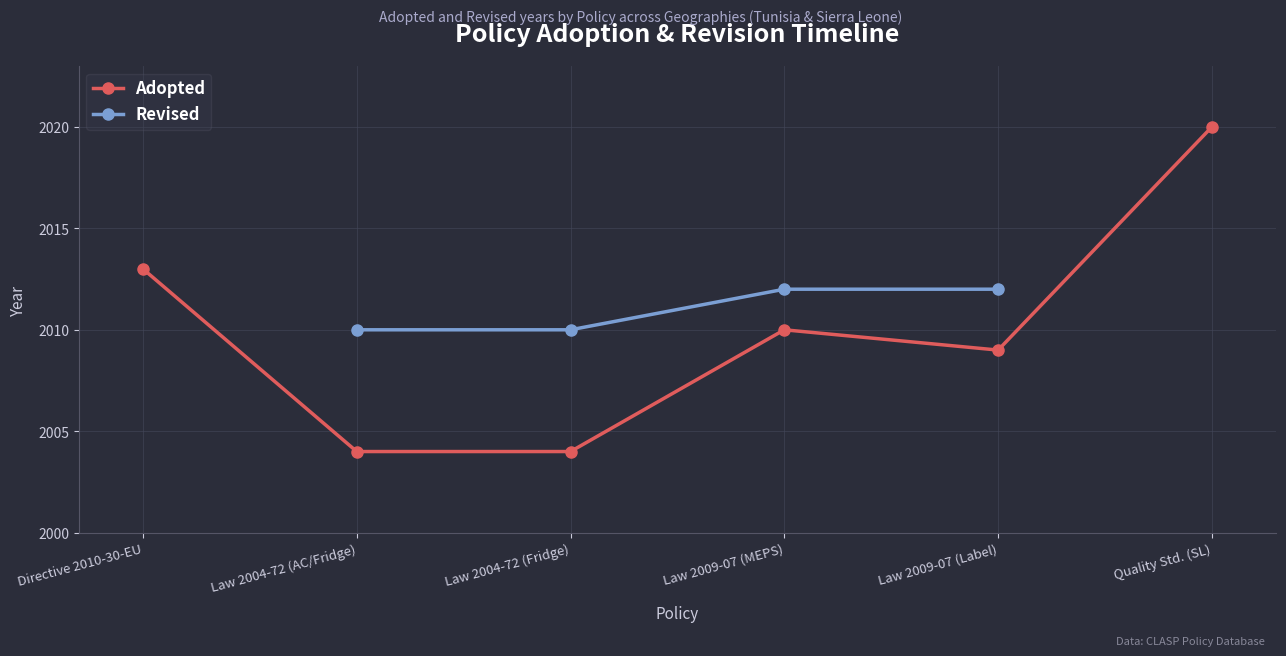

What is the smallest value displayed?

2004.0